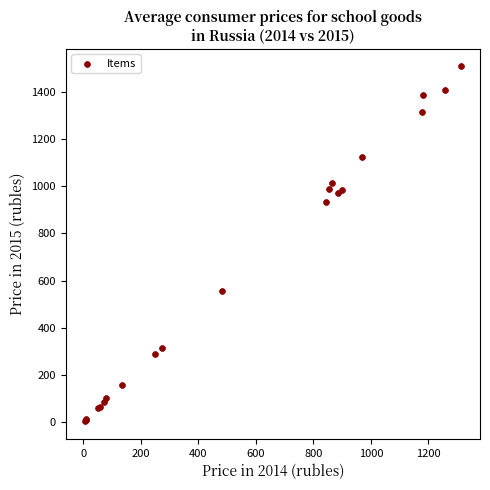

What Y value in the scatter plot is closest to 756?

932.4